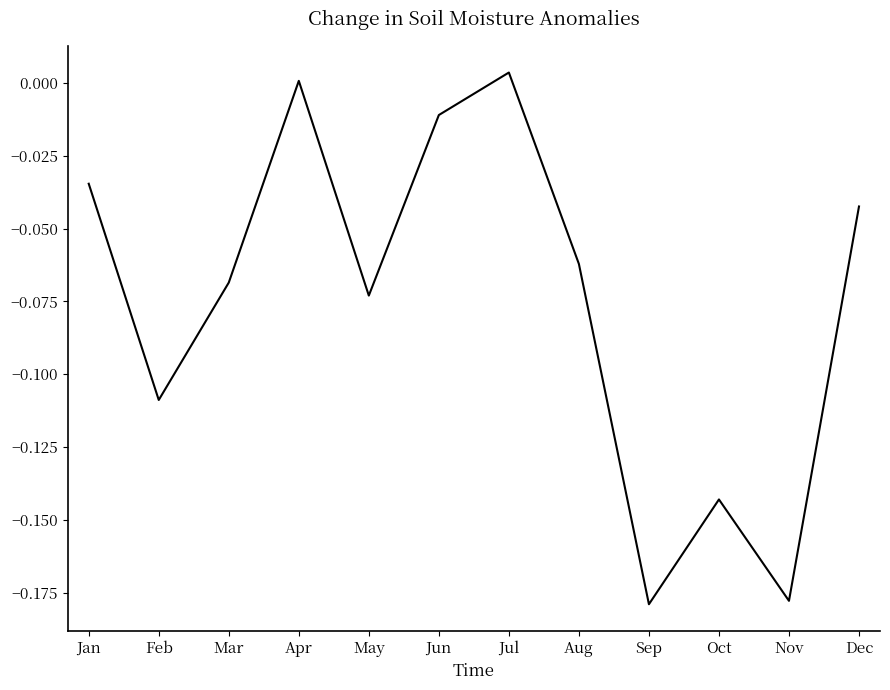

Is it true that the value at Jan is -0.0?

True